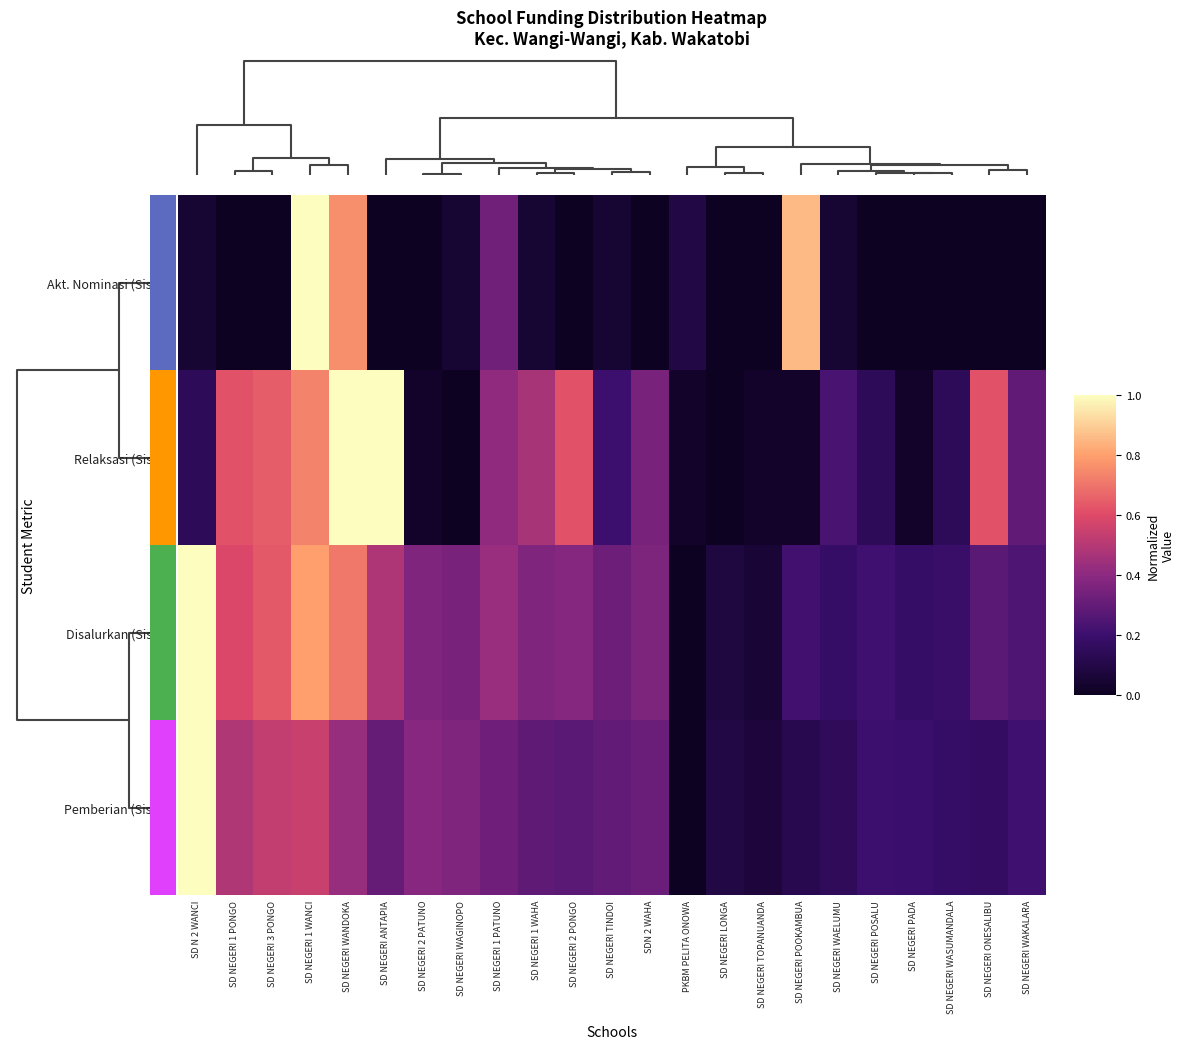

At which category is the sum across all series the highest?

SD NEGERI 1 WANCI